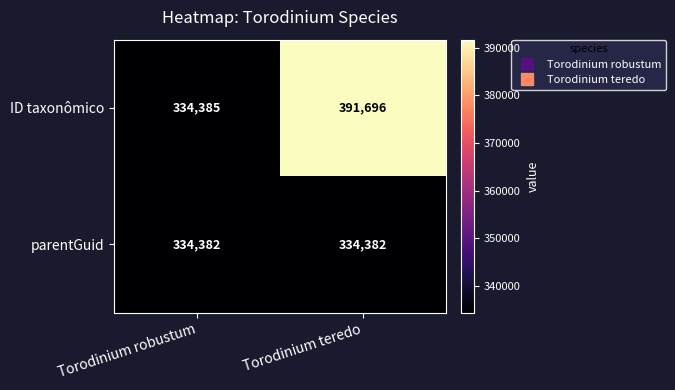

At Torodinium robustum, list the series in order from smallest to largest.

parentGuid, ID taxonômico